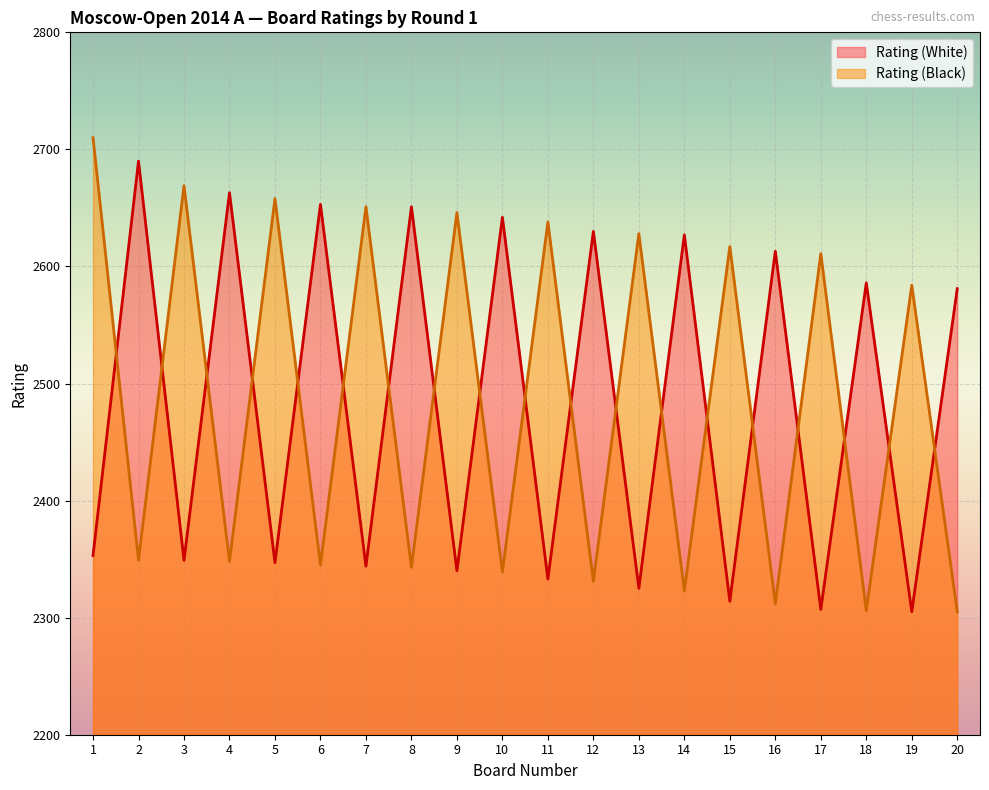

Which label corresponds to the largest value in the chart?

1